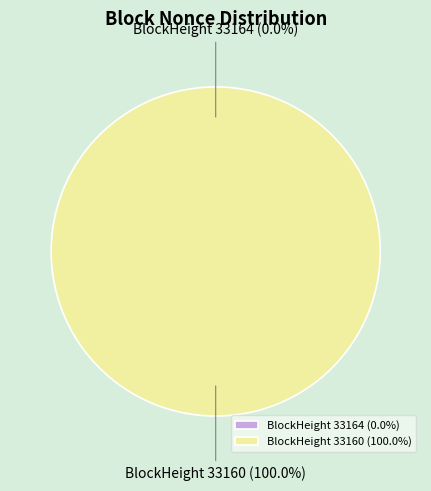

Do 33164 and 33160 together represent more than half of the pie?

Yes